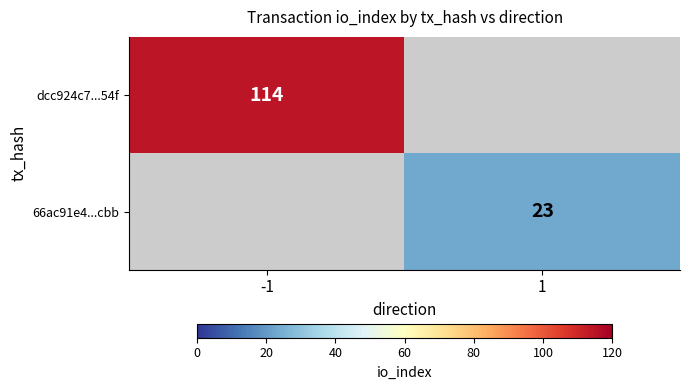

At how many categories does at least one series exceed 89?

1